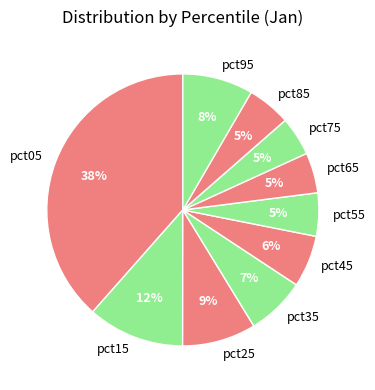

Which has a higher value, pct75 or pct25?

pct25